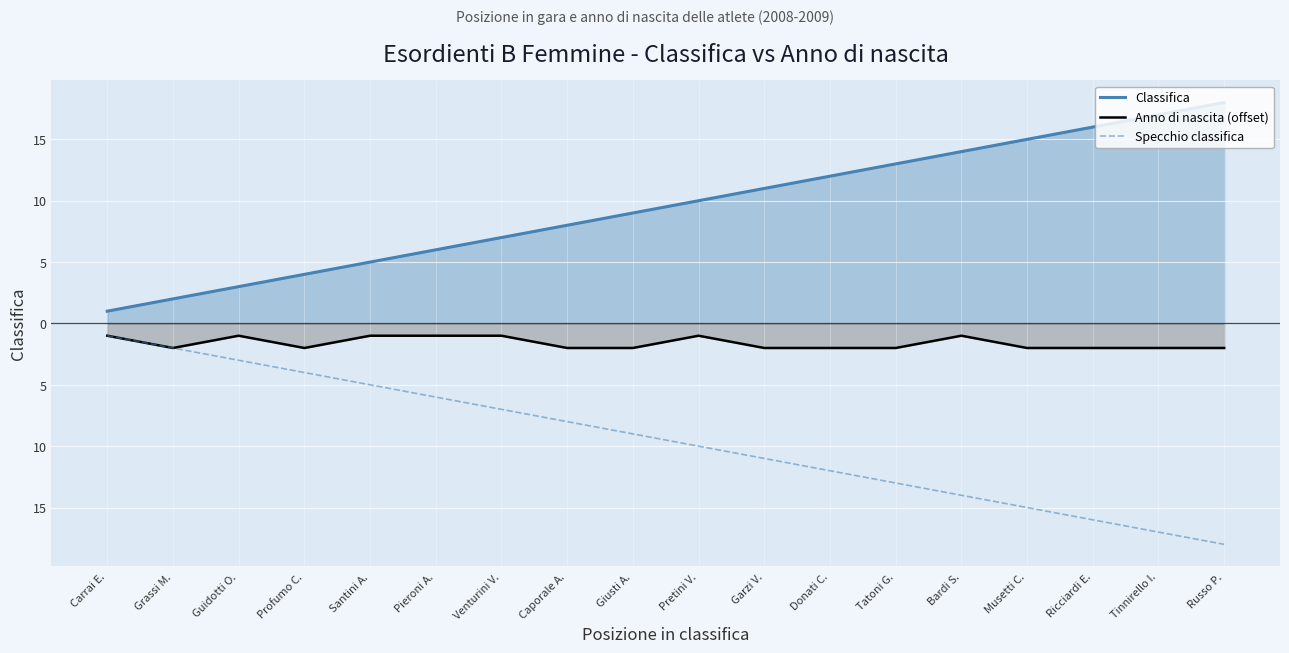

Rank the series at Guidotti O. from highest to lowest value.

Classifica, Anno di nascita (offset), Specchio classifica